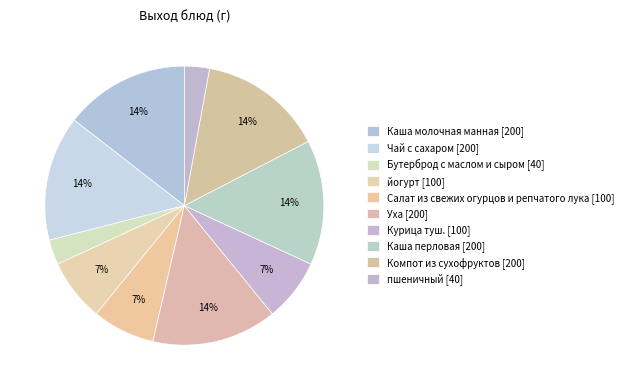

Count the number of slices in the pie.

10